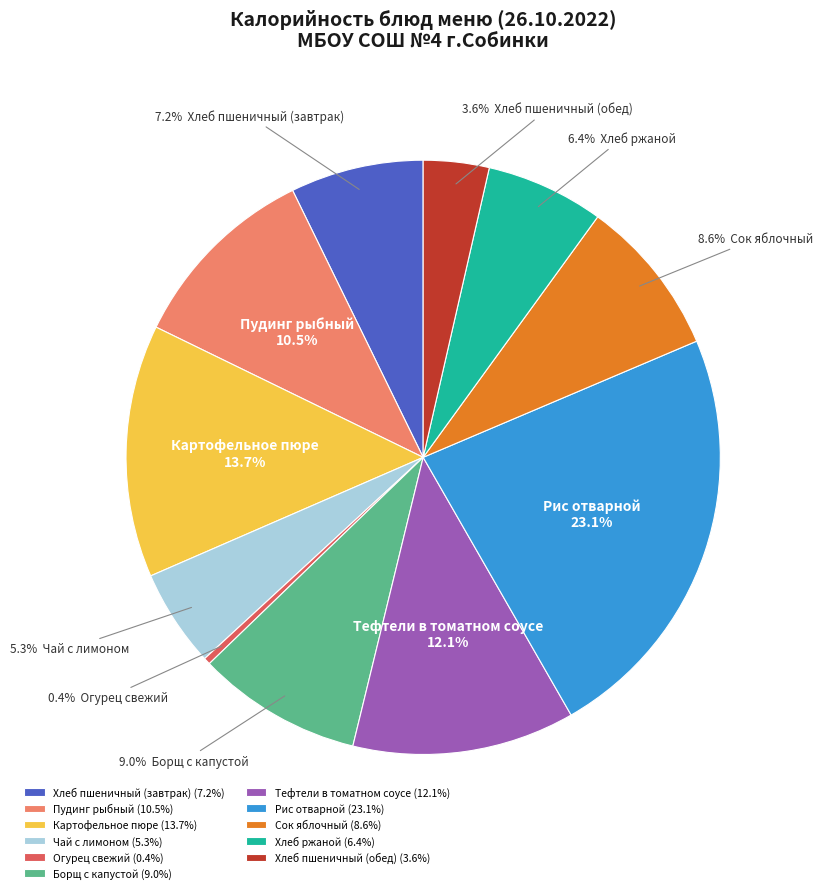

What is the ratio of the value at Пудинг рыбный (10.5%) to the value at Хлеб пшеничный (завтрак) (7.2%)?

1.5